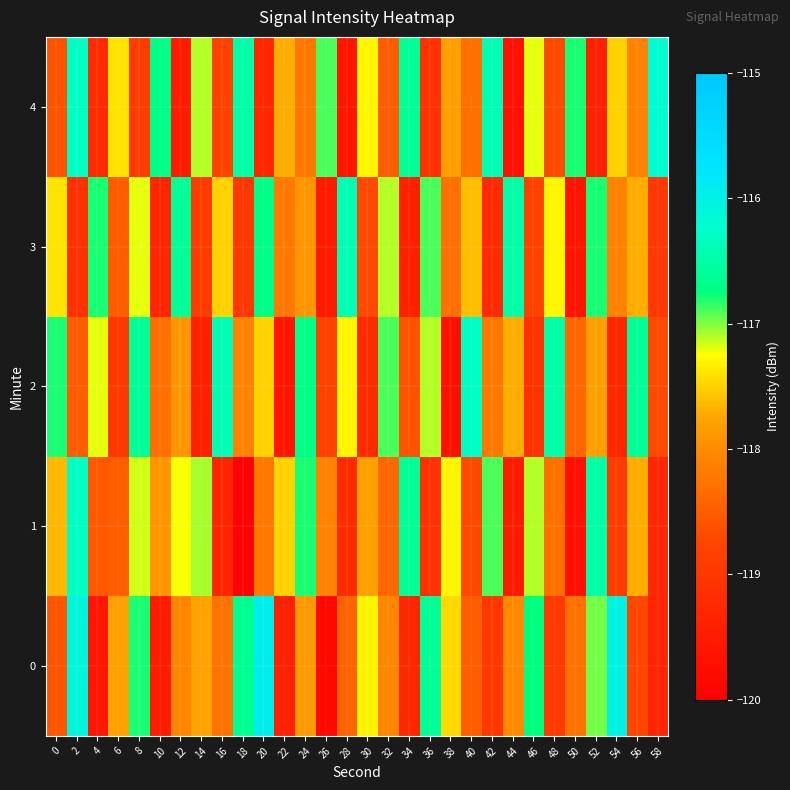

Which label corresponds to the smallest value in the chart?

18